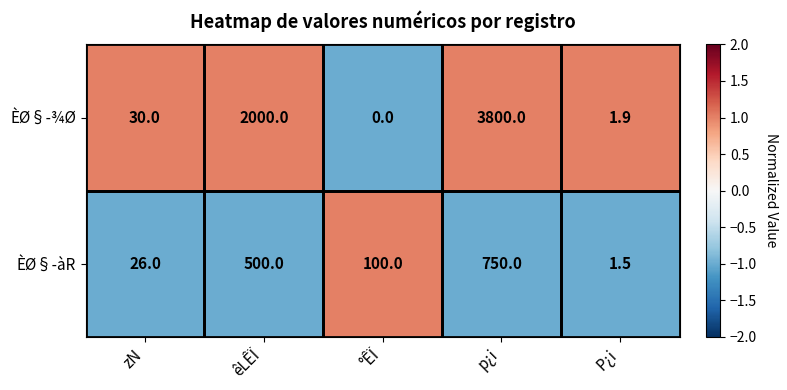

List the series in order of their overall mean, highest first.

ÈØ§-¾Ø, ÈØ§-àR